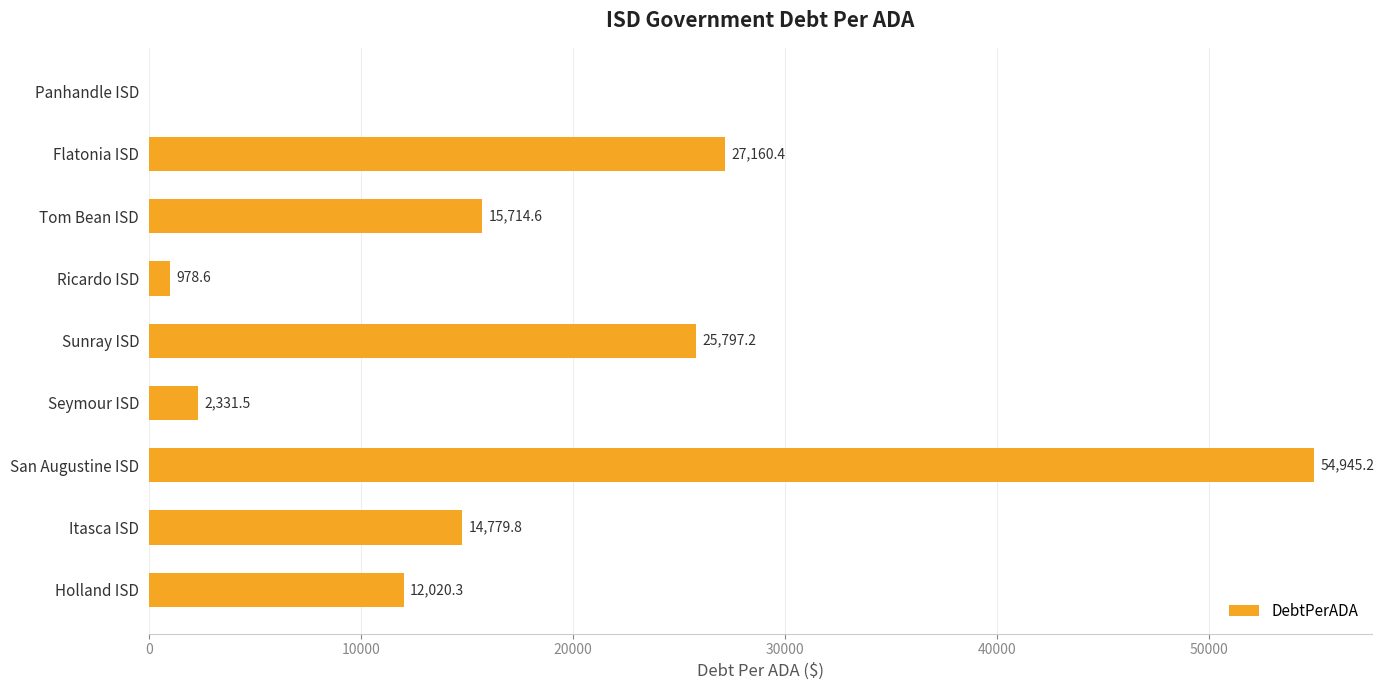

Approximately how many times larger is the value at San Augustine ISD compared to Sunray ISD?

2.1